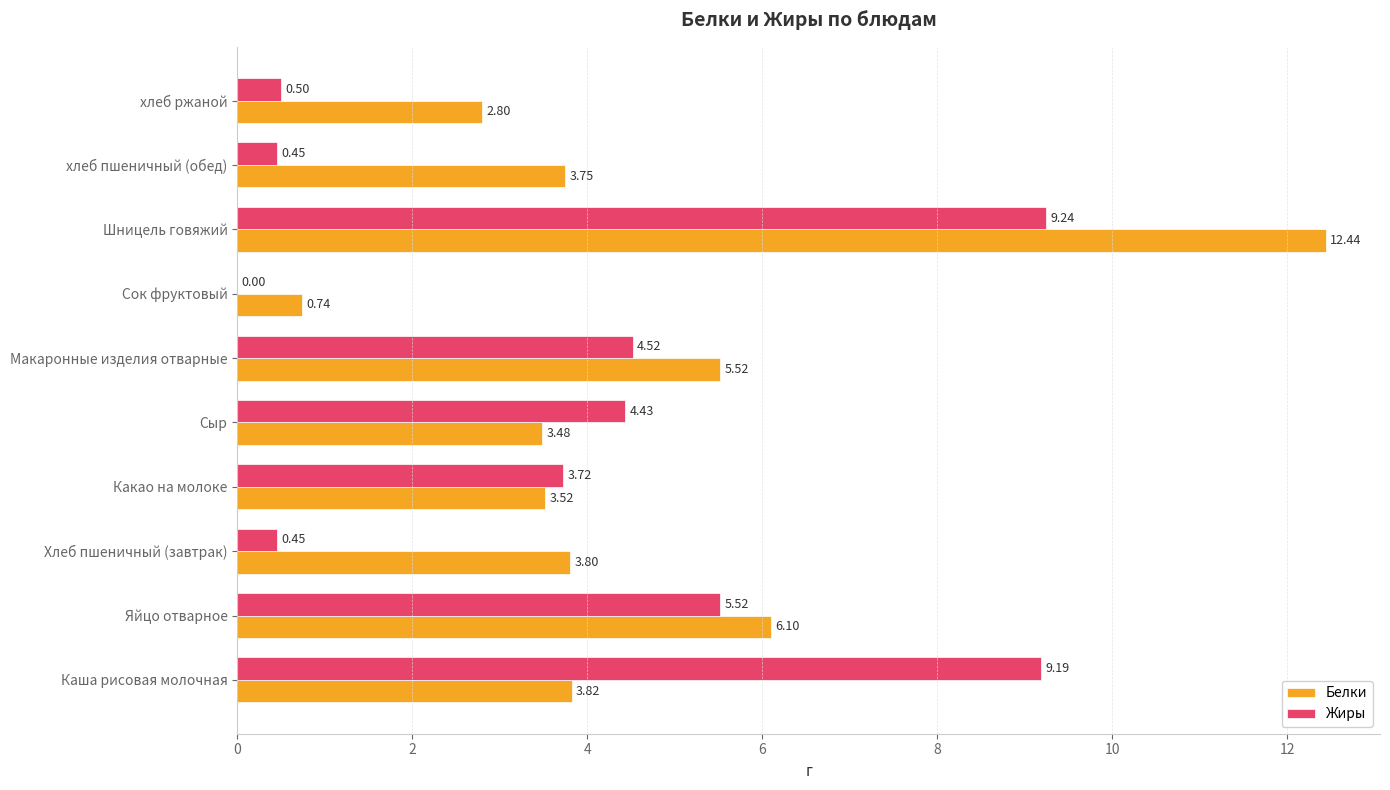

Which series has the largest total across all categories?

Белки